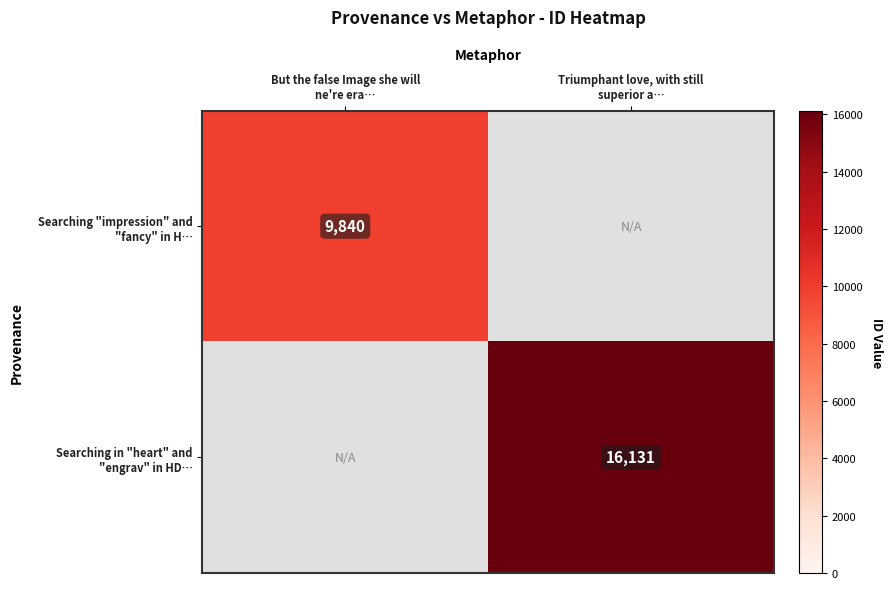

Rank the series at But the false Image she will ne're era… from highest to lowest value.

Searching "impression" and "fancy" in H…, Searching in "heart" and "engrav" in HD…